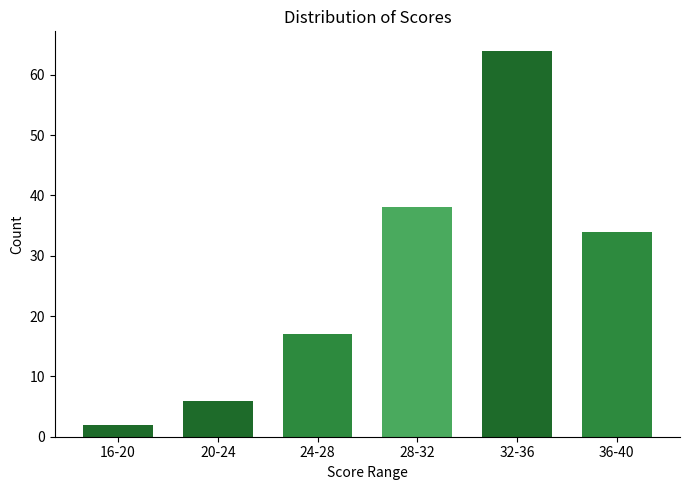

Reading left to right, transcribe all the data shown in this chart.

16-20=2	20-24=6	24-28=17	28-32=38	32-36=64	36-40=34